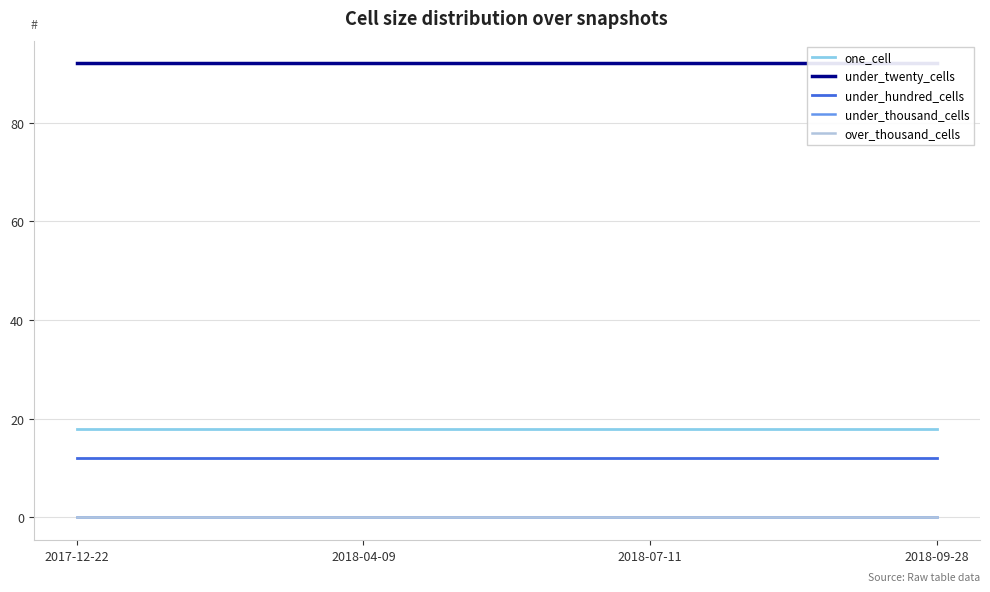

True or false: under_thousand_cells has more than 0 interior local peaks.

False